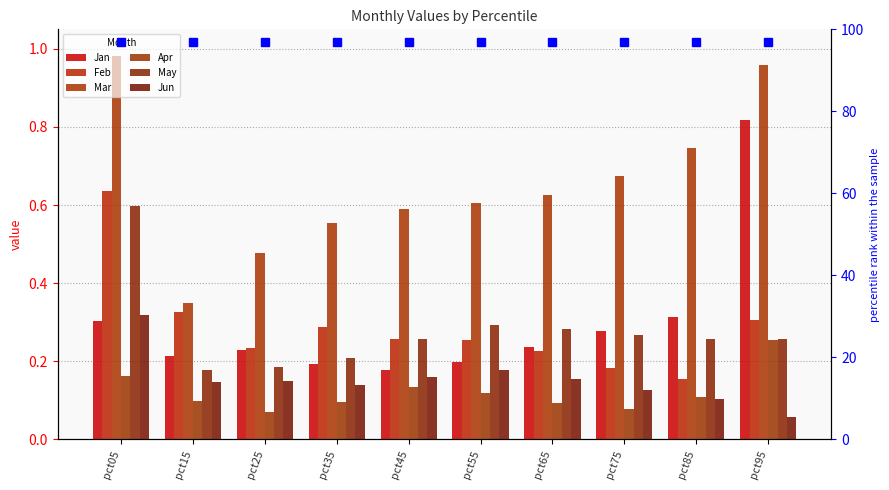

Which series has the largest total across all categories?

Mar